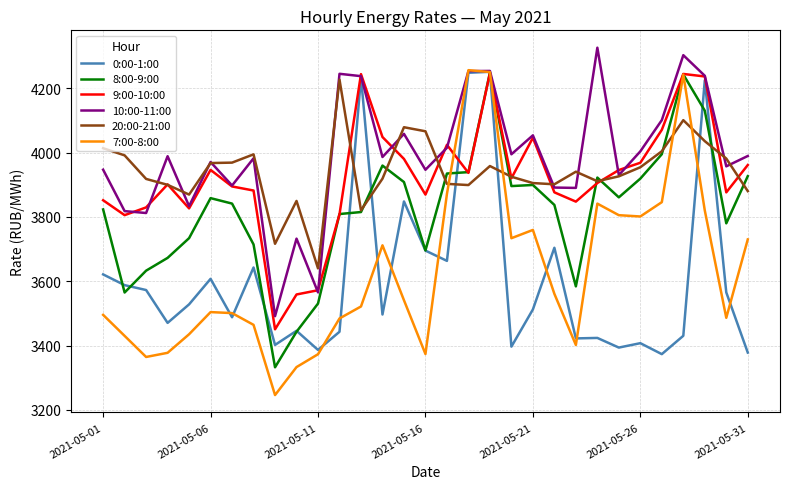

True or false: 9:00-10:00 and 7:00-8:00 intersect in this chart.

True